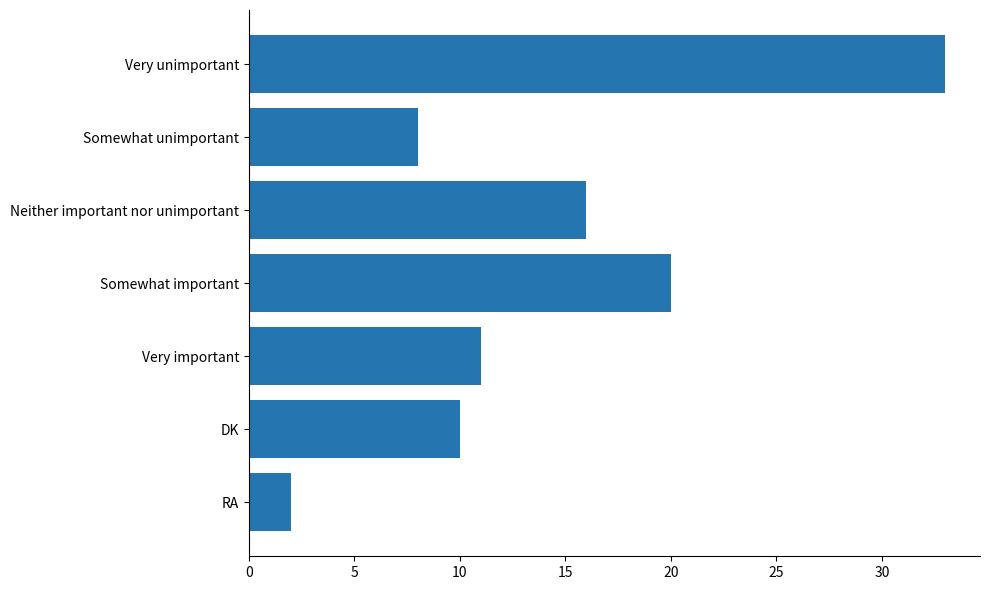

Reading top to bottom, list all the values displayed in this chart.

33	8	16	20	11	10	2